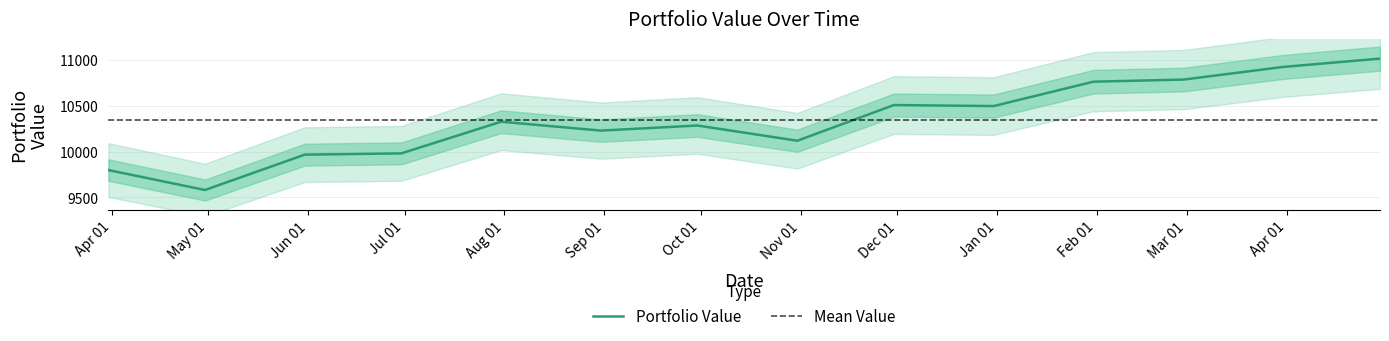

What is the highest value of the Portfolio Value series?

11013.7